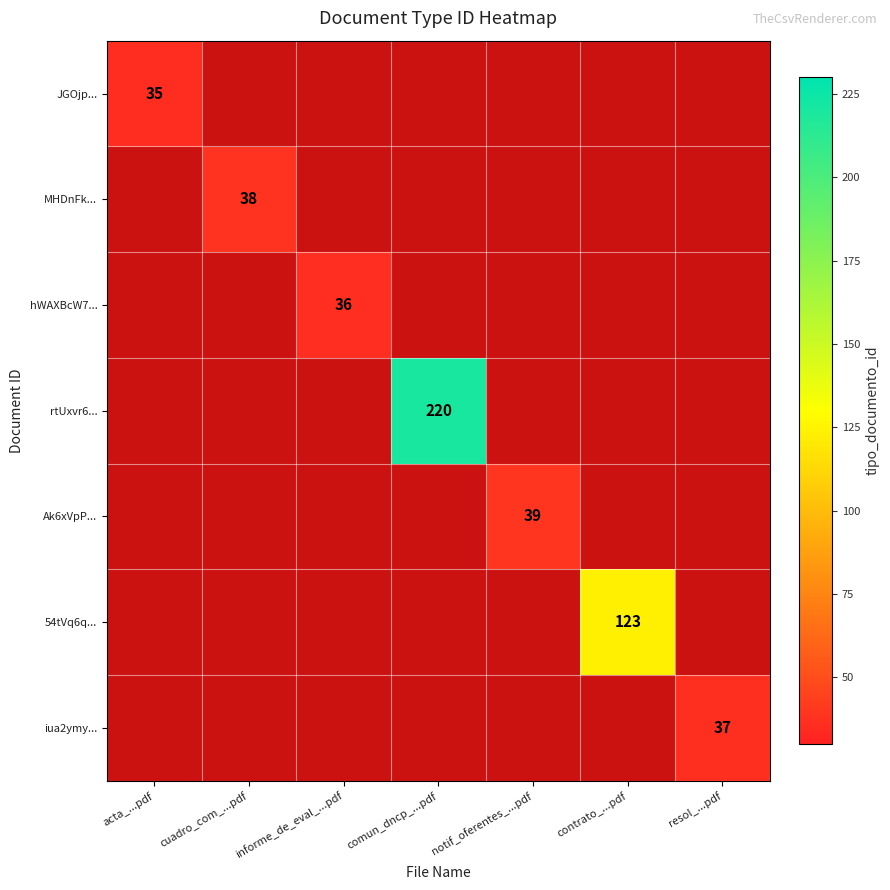

Count the number of data series in this chart.

7